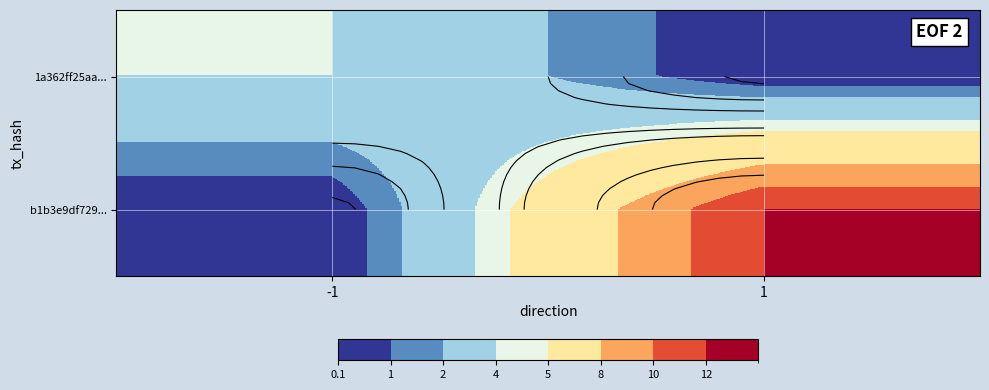

True or false: 1a362ff25aa... has a value of 3 at 1.

False